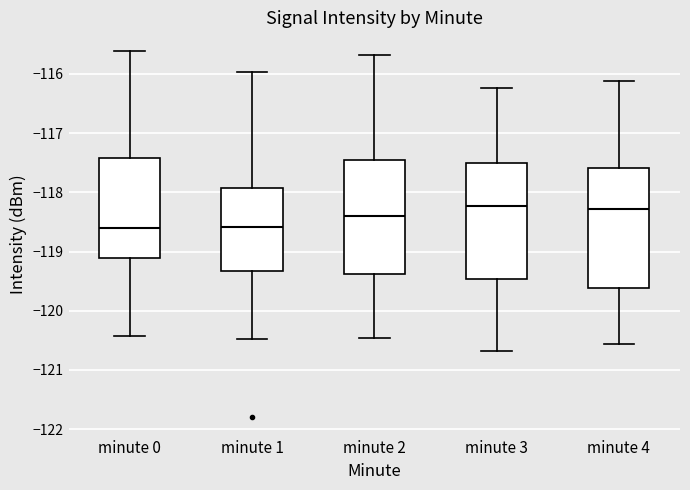

Reading left to right, transcribe this box plot: for each box, give where its median line is, the range the box spans, and where its two whiskers end, as read against the y-axis. The values are not printed on the chart, so give them approximately, as read against the axis.

minute 0: median -118.6, box -119.1 to -117.4, whiskers -120.4 to -115.6
minute 1: median -118.6, box -119.3 to -117.9, whiskers -120.5 to -116.0
minute 2: median -118.4, box -119.4 to -117.5, whiskers -120.5 to -115.7
minute 3: median -118.2, box -119.5 to -117.5, whiskers -120.7 to -116.2
minute 4: median -118.3, box -119.6 to -117.6, whiskers -120.6 to -116.1